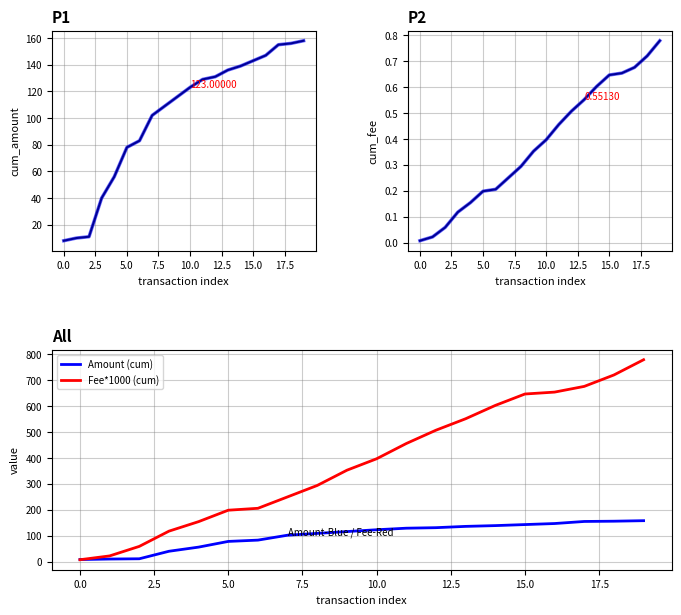

Which category has the highest value in the cum_amount series?

19